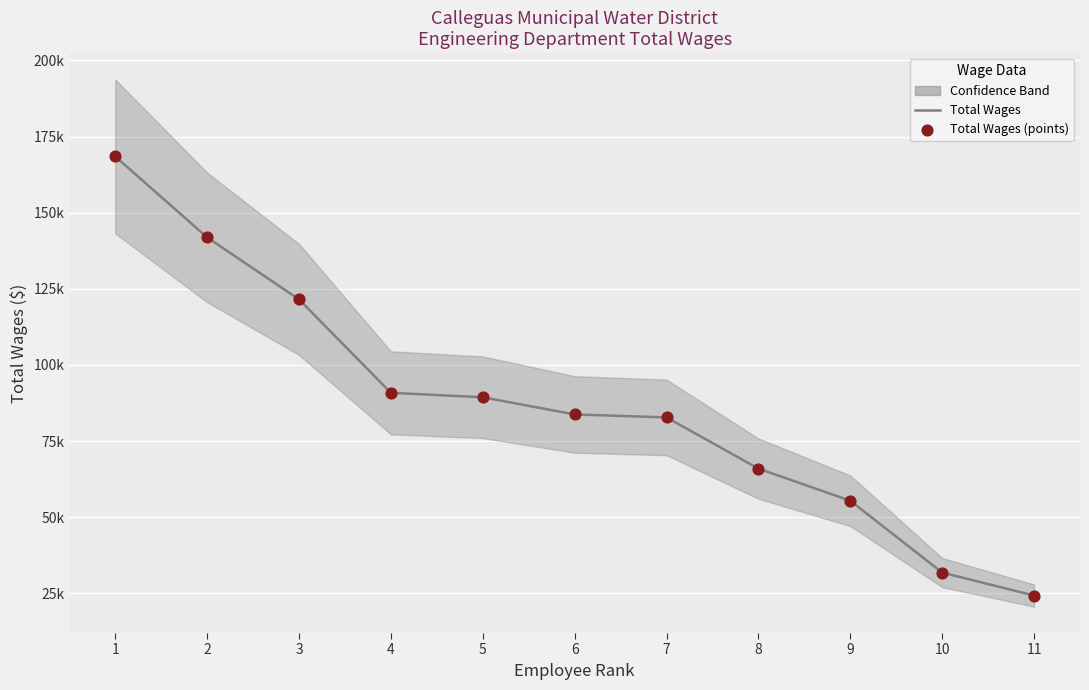

At how many categories does at least one series exceed 139639?

2